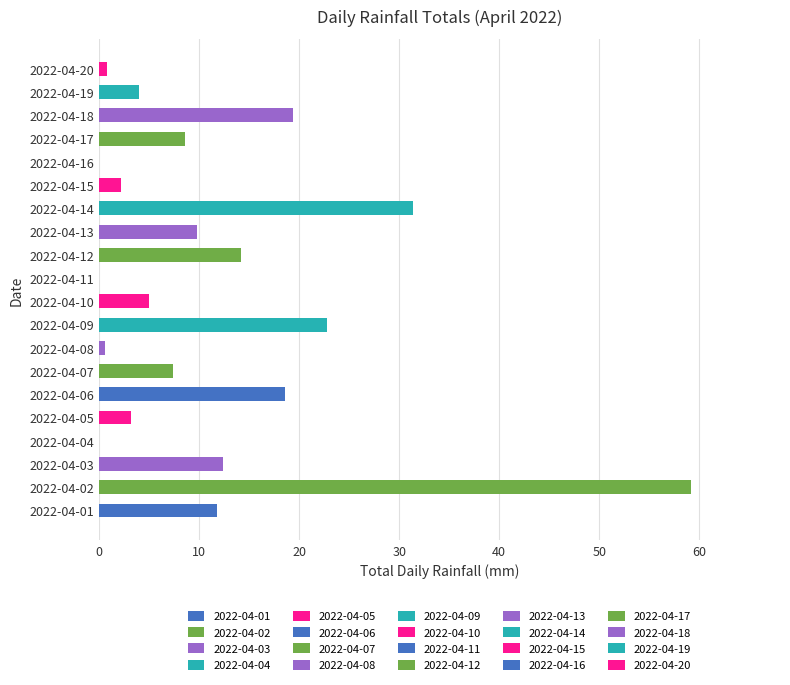

What is the sum of the values at 2022-04-09 and 2022-04-15?

25.0